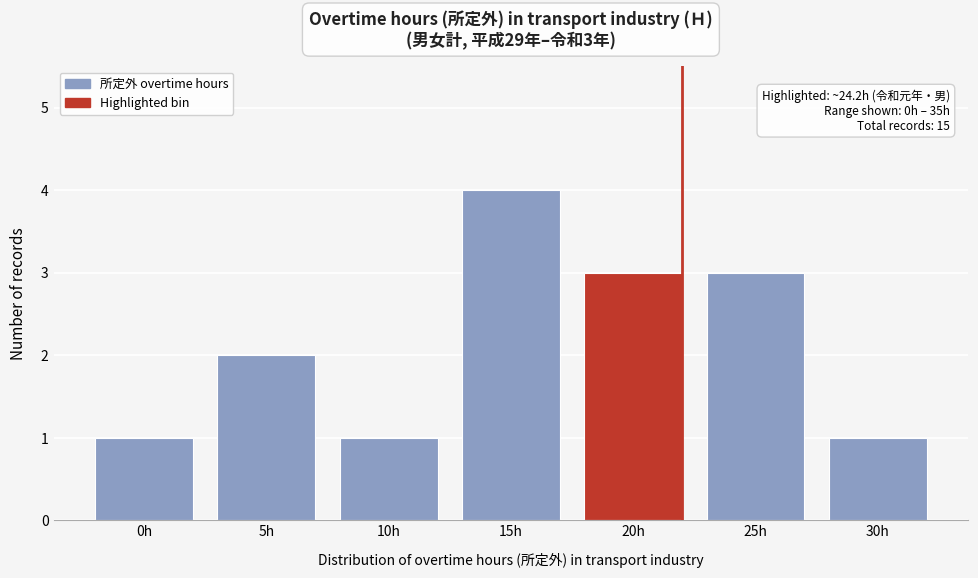

Reading left to right, list all the values displayed in this chart.

1	2	1	4	3	3	1